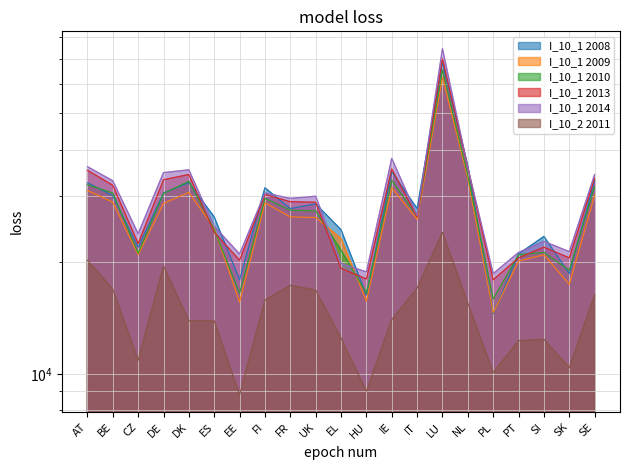

True or false: I_10_1 2009 has more than 1 points higher than both neighbors.

True